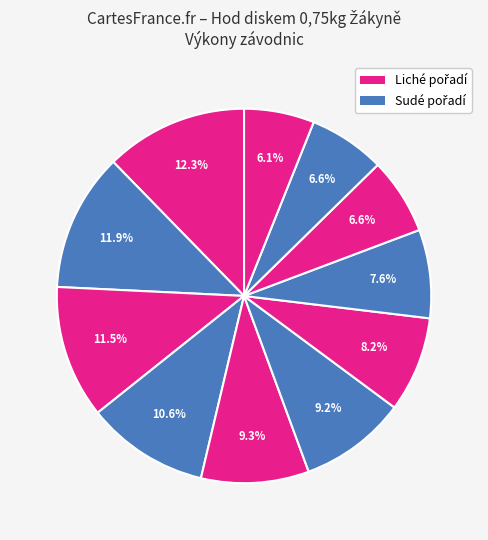

To the nearest percent, what is the difference between the largest and smallest slice percentages?

6%